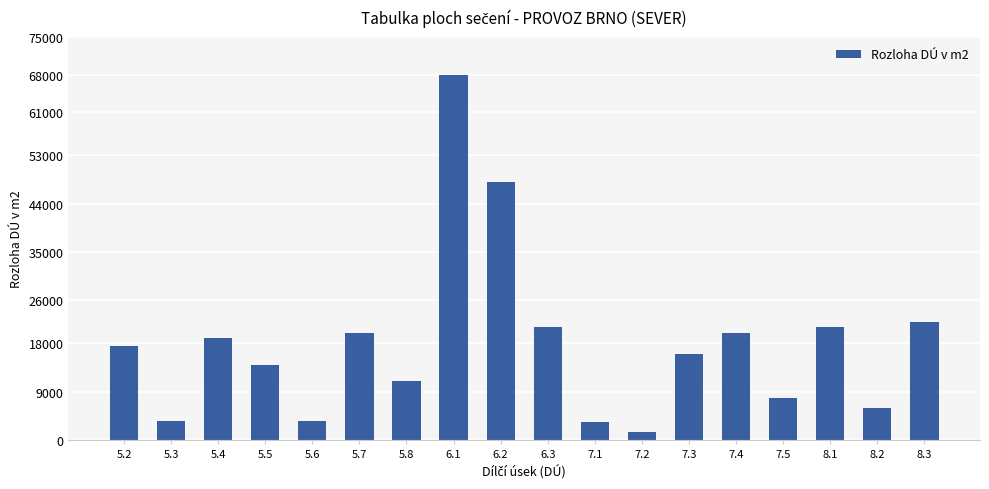

Reading right to left, what are all the values shown in this chart?

8.3=22000	8.2=6000	8.1=21000	7.5=7900	7.4=20000	7.3=16000	7.2=1400	7.1=3300	6.3=21000	6.2=48000	6.1=68000	5.8=11000	5.7=20000	5.6=3600	5.5=14000	5.4=19000	5.3=3600	5.2=17500